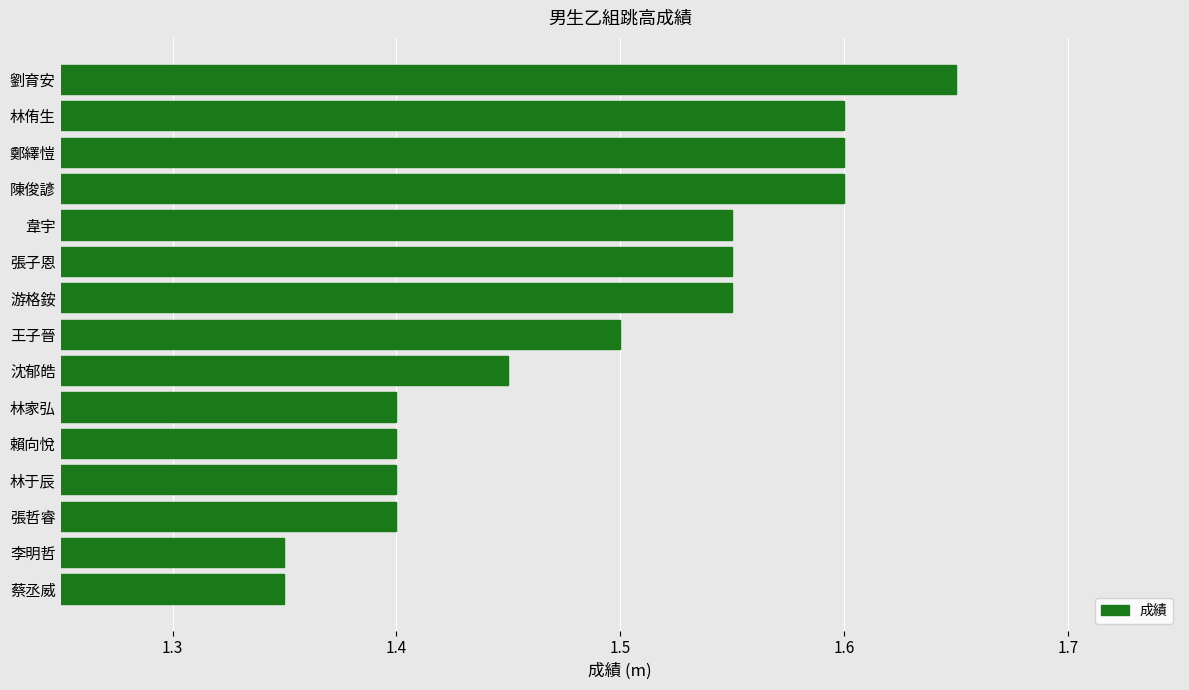

How many bars are there in total?

15